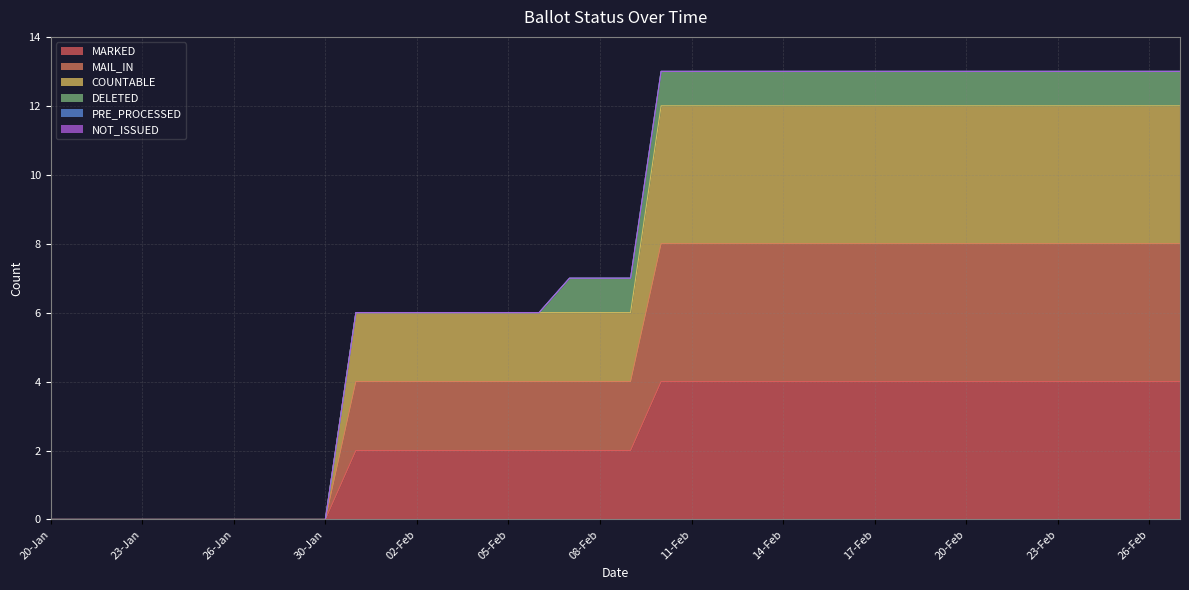

What is the difference between the maximum and minimum values in the MARKED series?

4